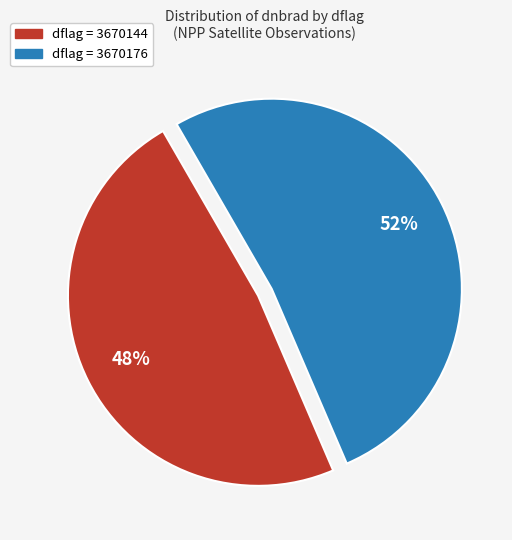

To the nearest percent, what is the difference between the largest and smallest slice percentages?

4%